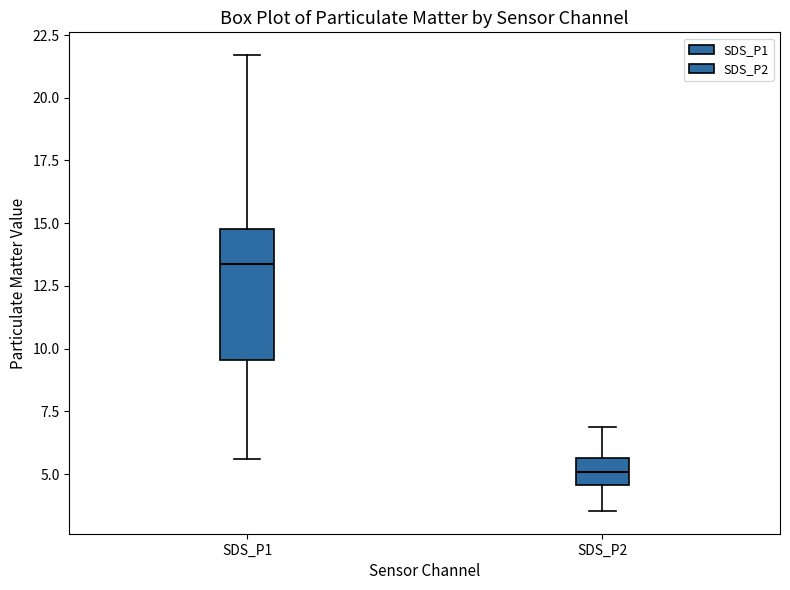

Where does the lower whisker of the box for SDS_P1 end on the y-axis? The values are not printed on the chart, so give them approximately, as read against the axis.

5.5